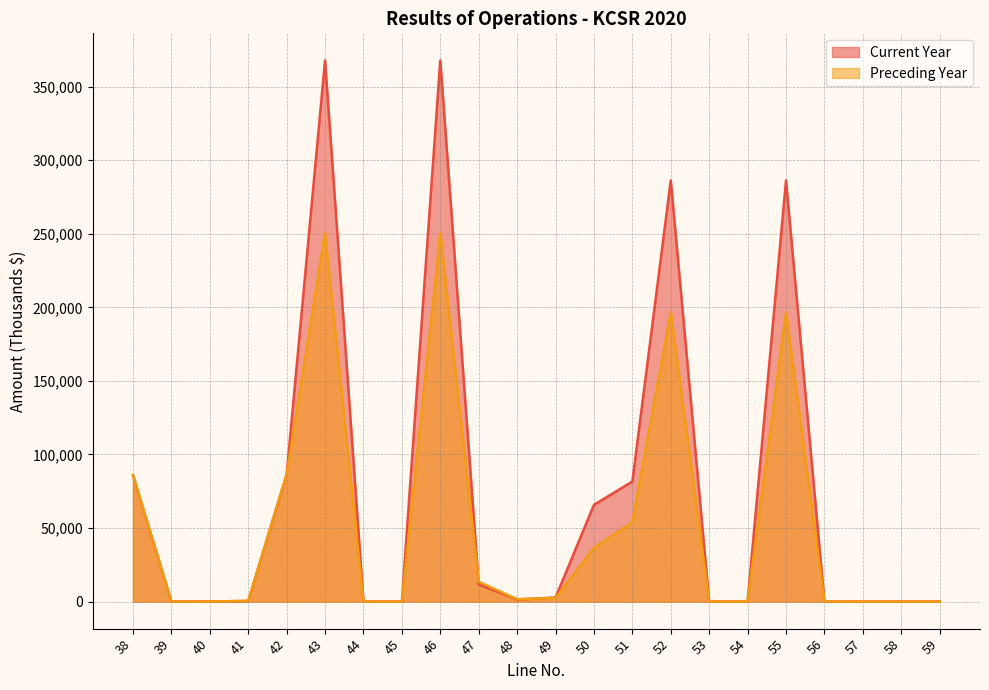

Count the number of data series in this chart.

2